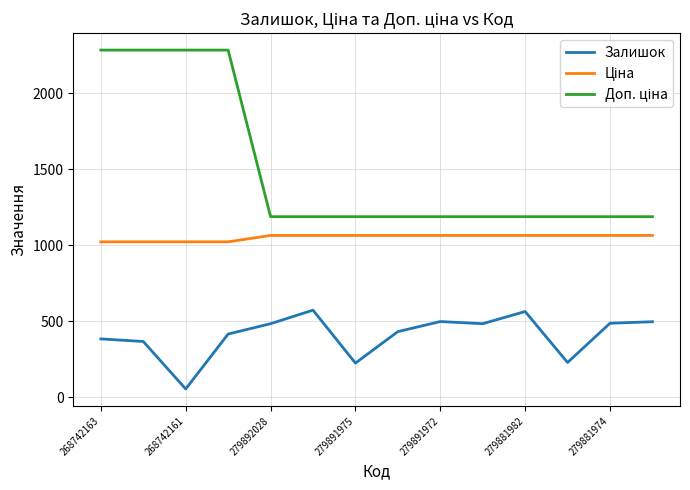

What is the maximum value shown in the chart?

2282.1